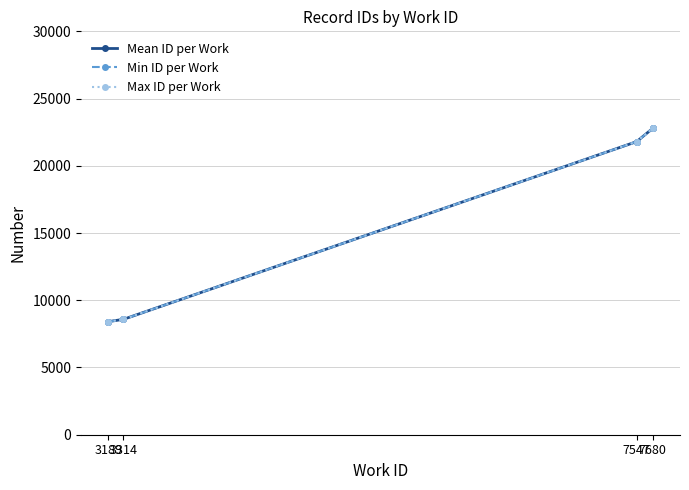

True or false: Mean ID per Work has a value of 10398 at 7680.

False